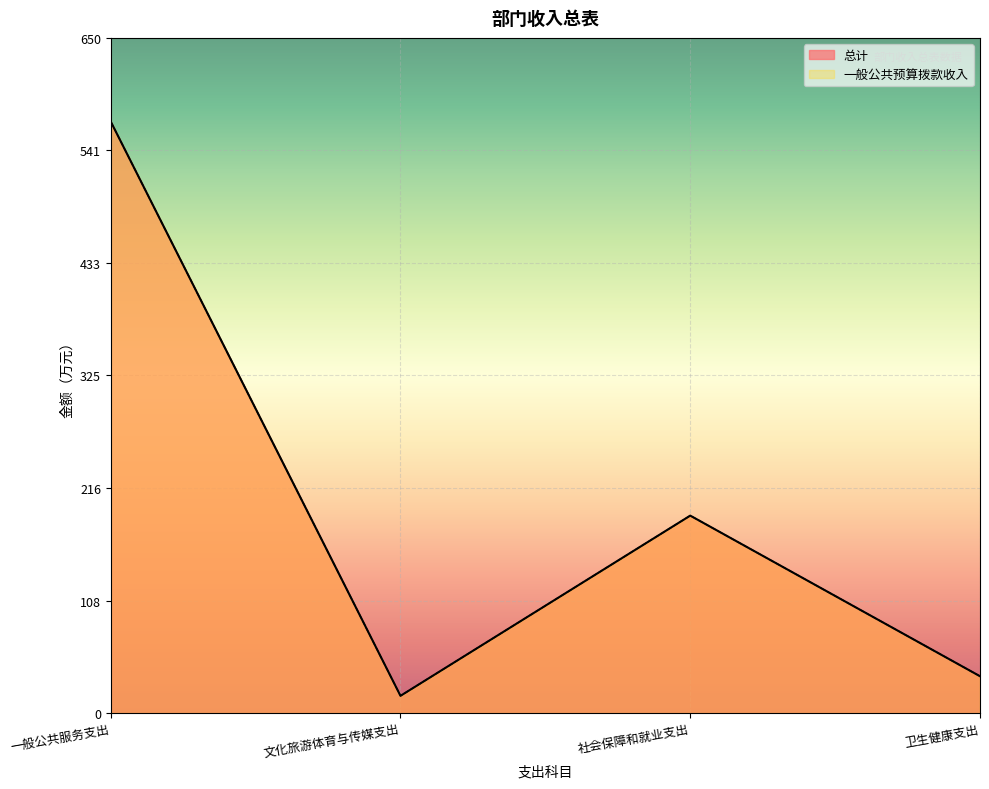

True or false: 总计 has more than 0 points higher than both neighbors.

True